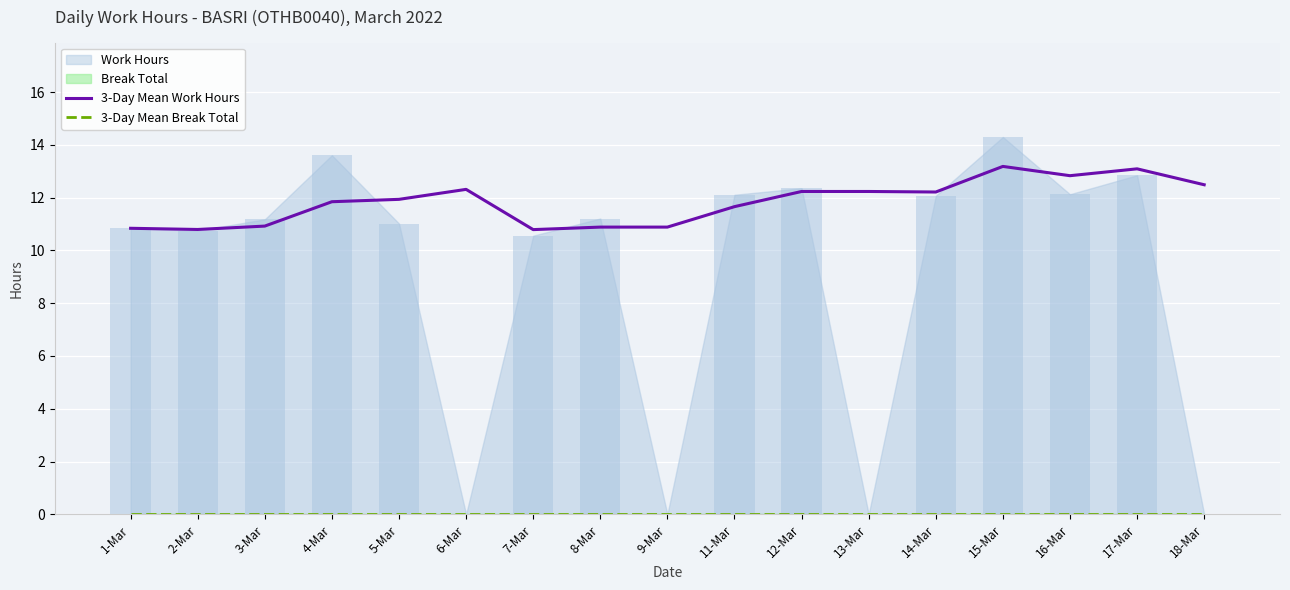

The 3-Day Mean Work Hours series shows 22.1 at 15-Mar. True or false?

False